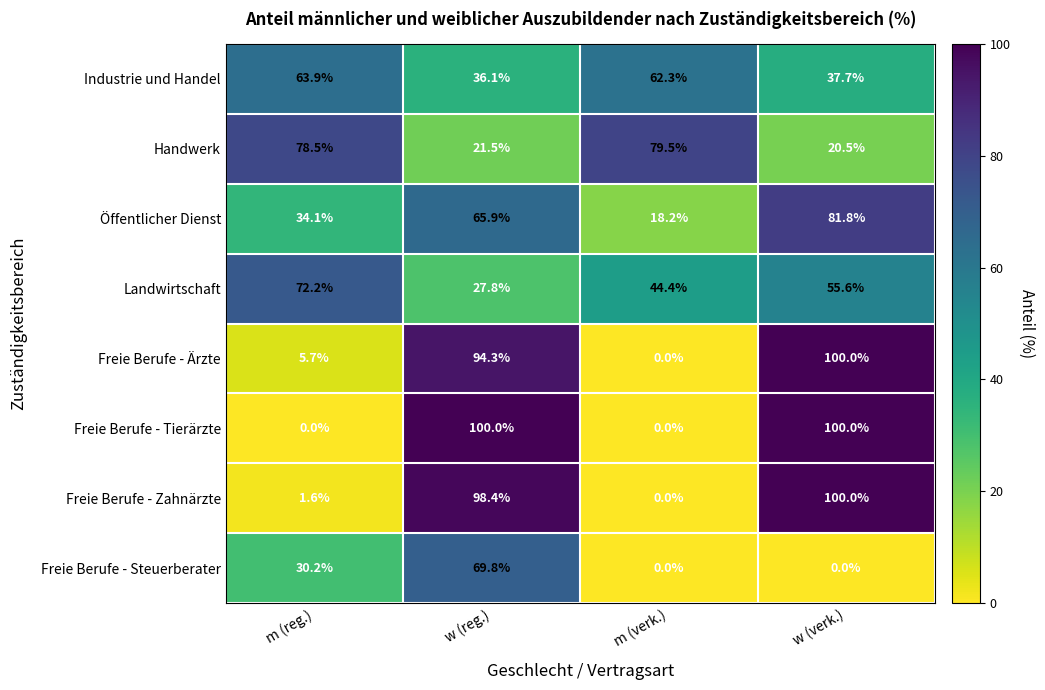

How many values in the Industrie und Handel series exceed 62?

2